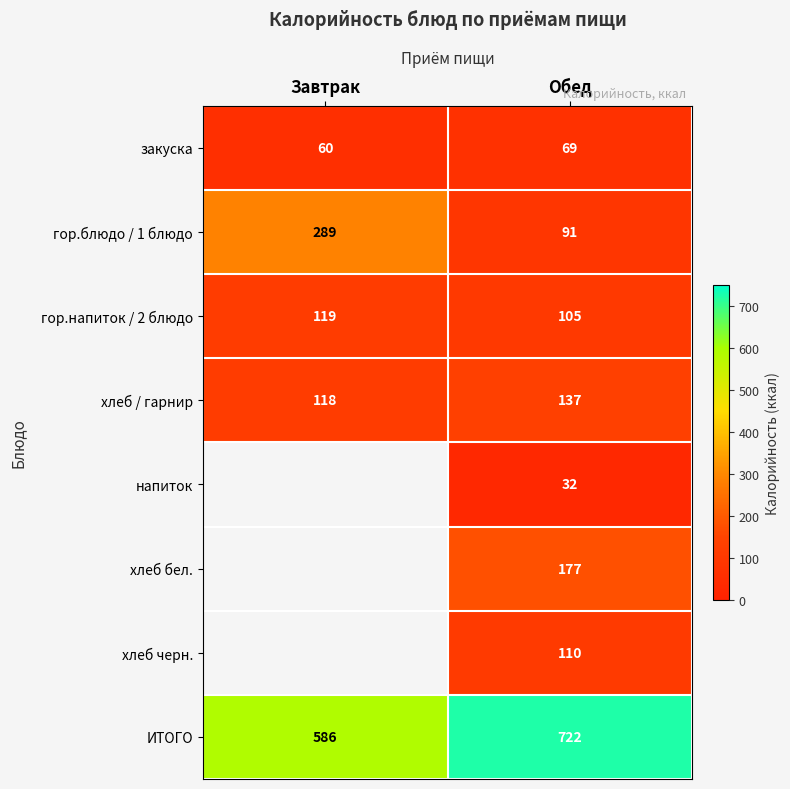

What is the sum of all хлеб / гарнир values?

255